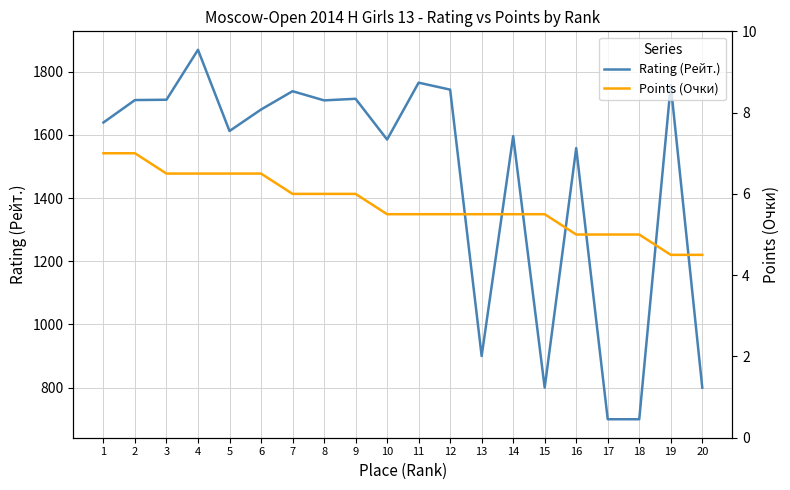

Is it true that Points (Очки) equals 7.0 at 2?

True